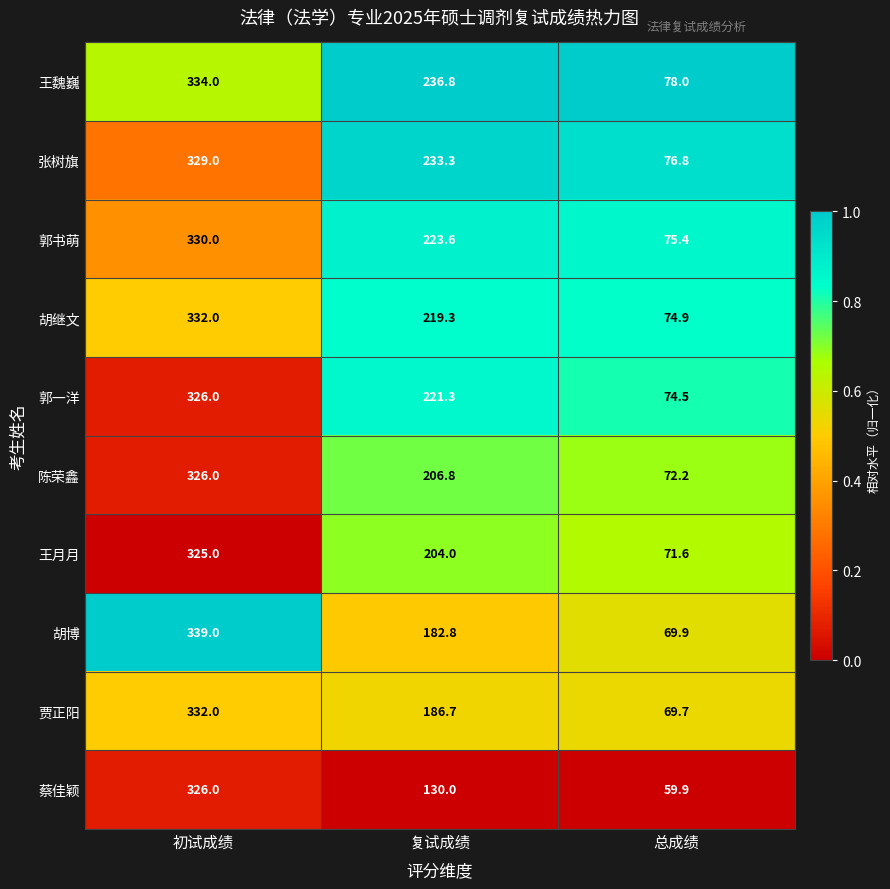

At which category is the sum across all series the highest?

初试成绩